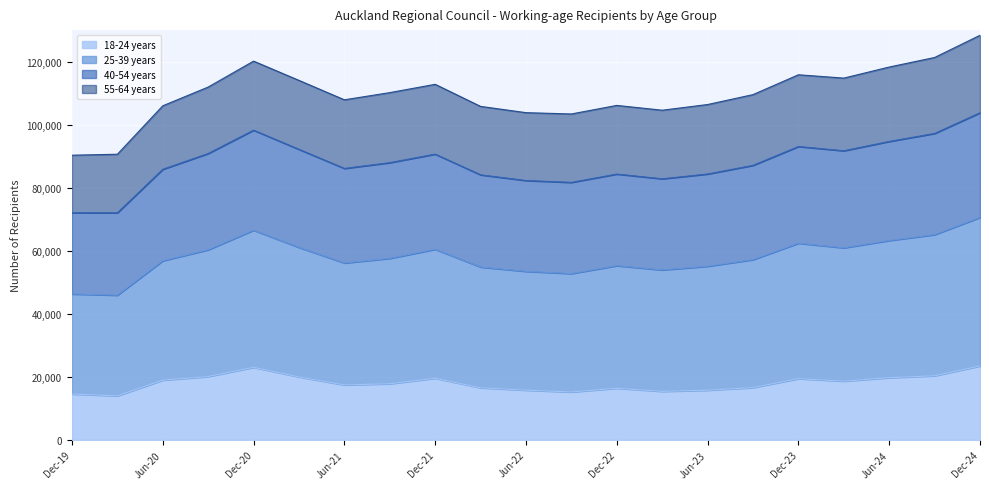

What is the lowest value of the 18-24 years series?

13986